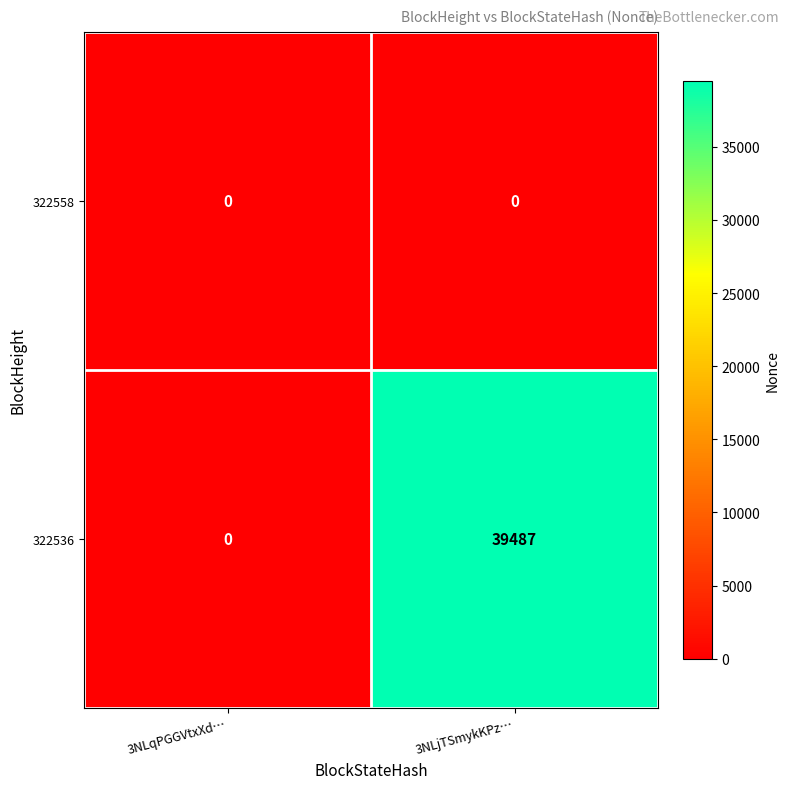

Which label corresponds to the largest value in the chart?

3NLjTSmykKPz…